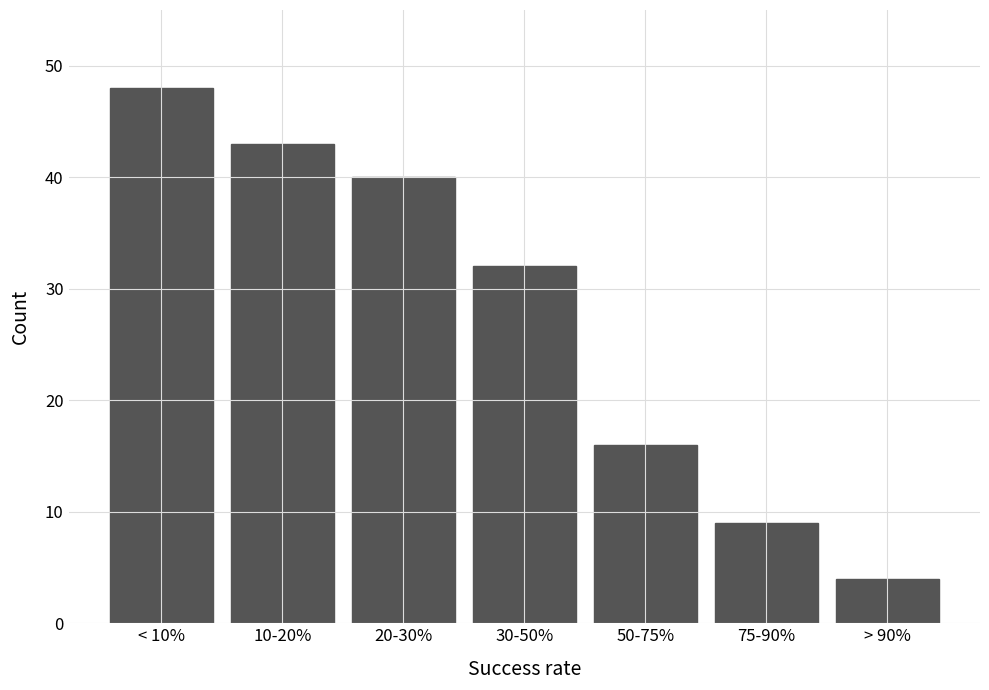

Reading left to right, extract all data points from this chart.

< 10%=48	10-20%=43	20-30%=40	30-50%=32	50-75%=16	75-90%=9	> 90%=4